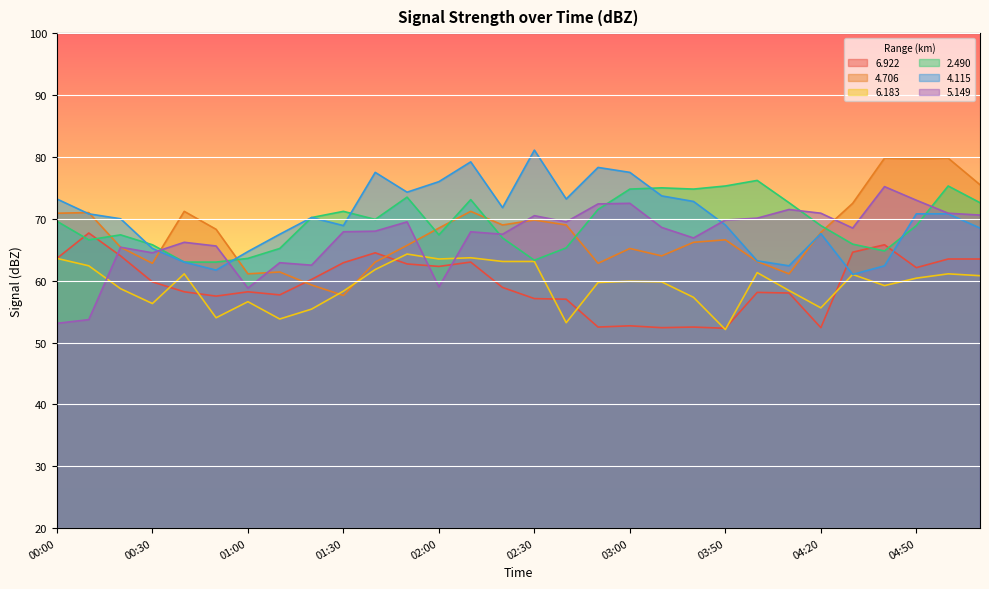

What are all the series names shown in the legend?

6.922, 4.706, 6.183, 2.490, 4.115, 5.149